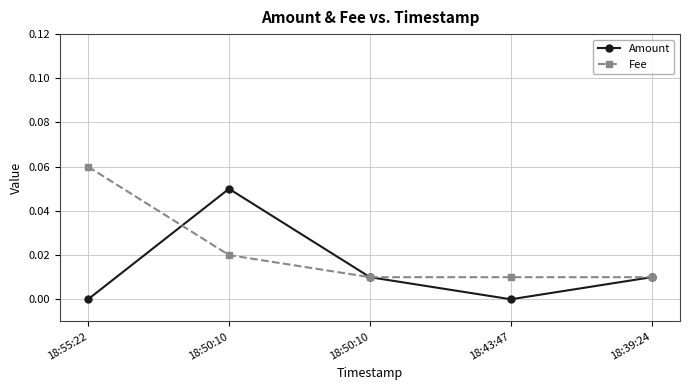

What is the sum of all Fee values?

0.1